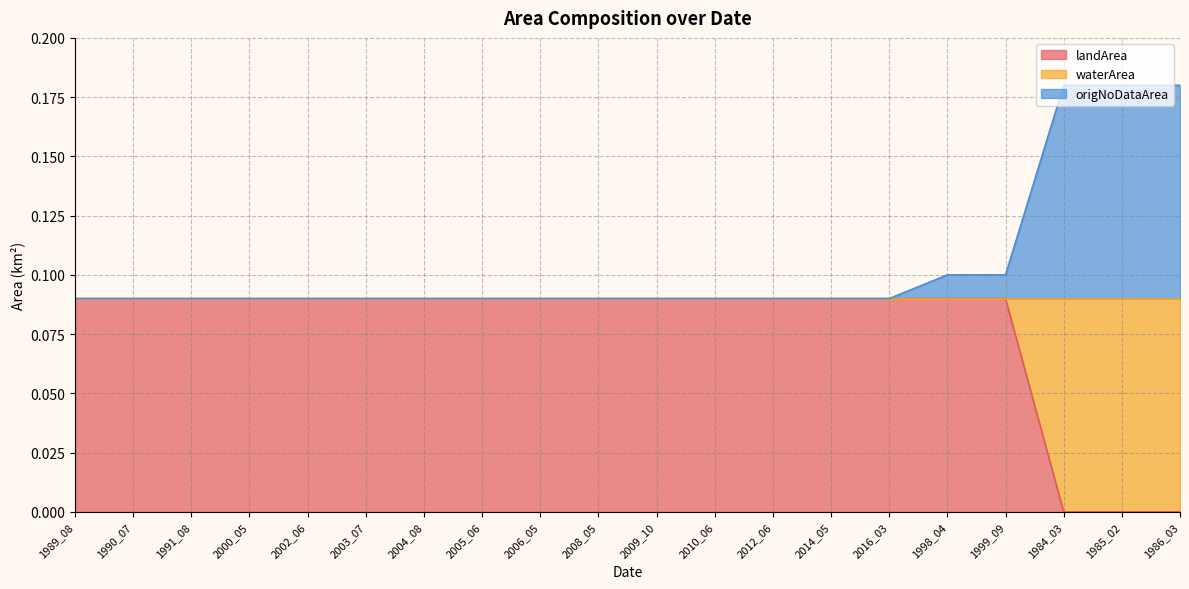

The waterArea series shows 0.1 at 2016_03. True or false?

False